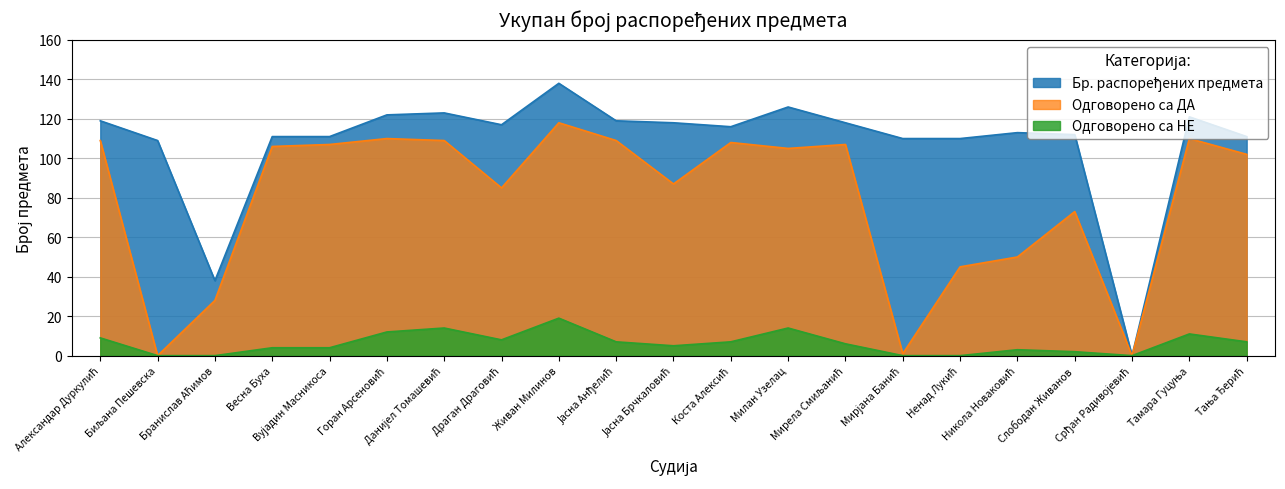

The Одговорено са НЕ series shows 7 at Коста Алексић. True or false?

True